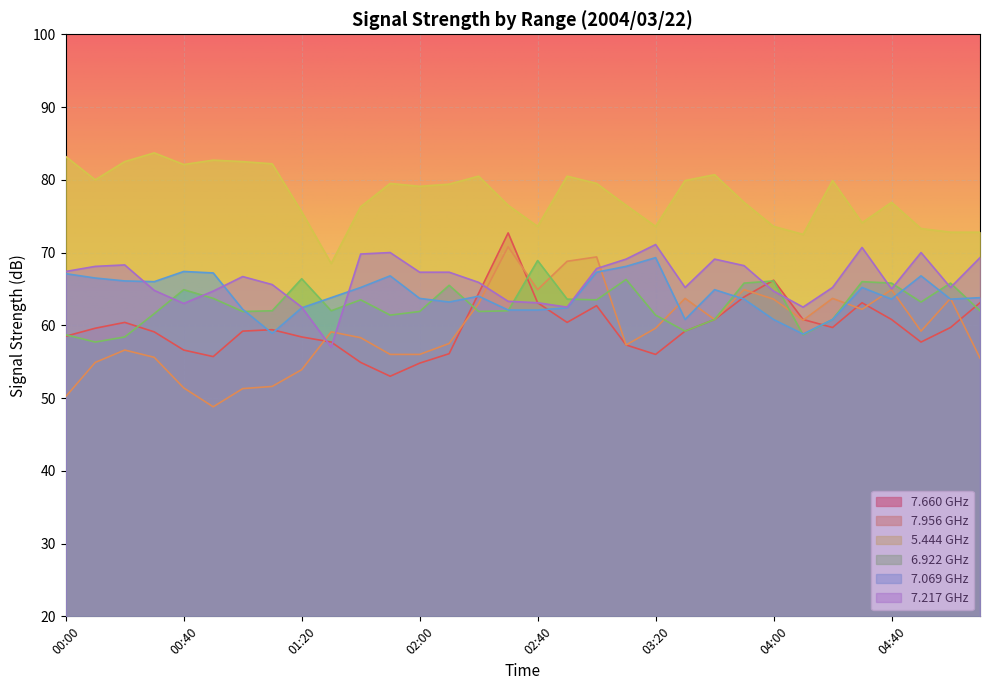

What is the value of the   5.444 point at the 24th from the left?

76.9